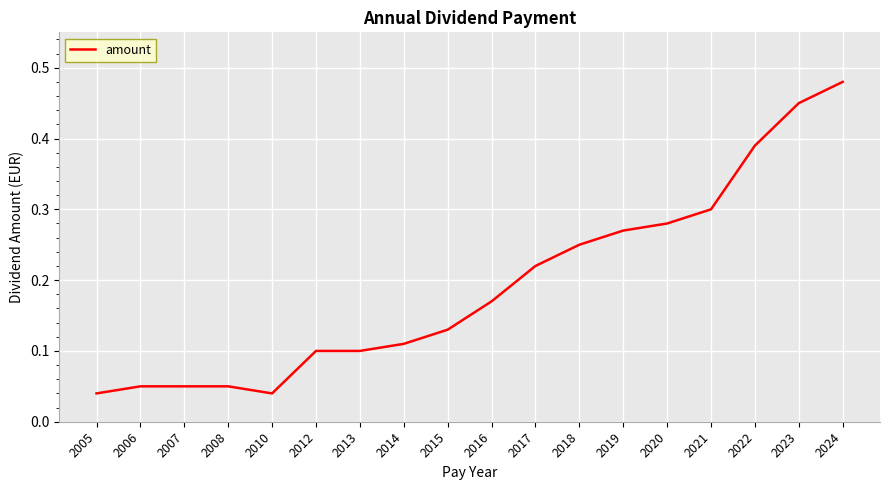

True or false: the data shows 0.2 at 2020.

False